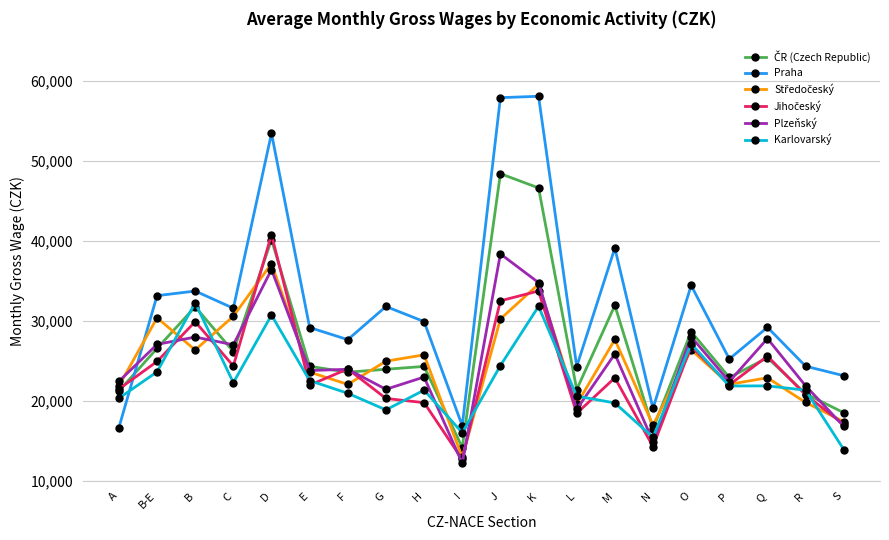

What is the greatest value displayed?

58111